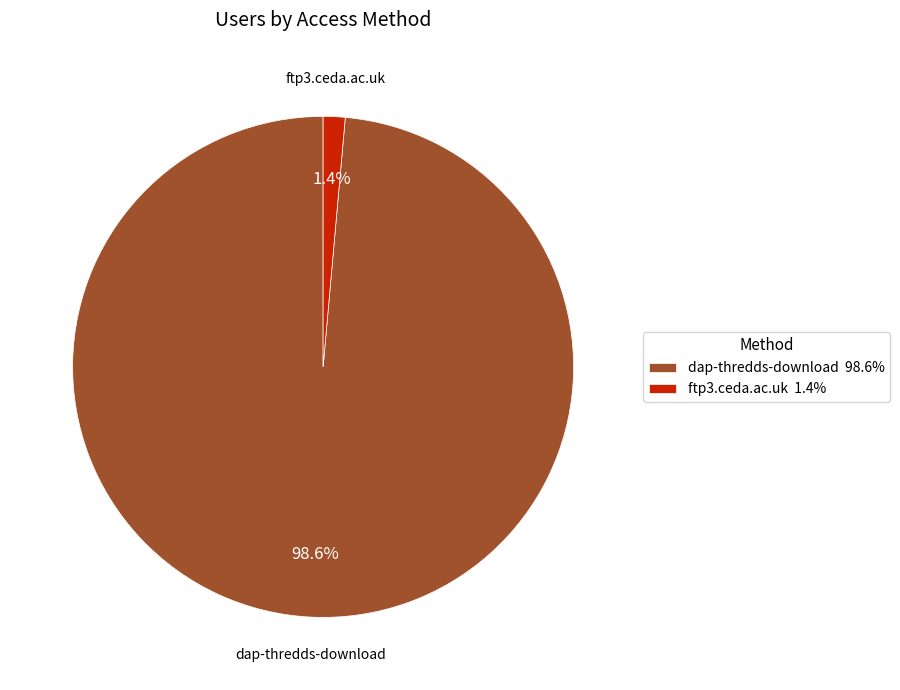

What is the total percentage of dap-thredds-download and ftp3.ceda.ac.uk?

100.0%